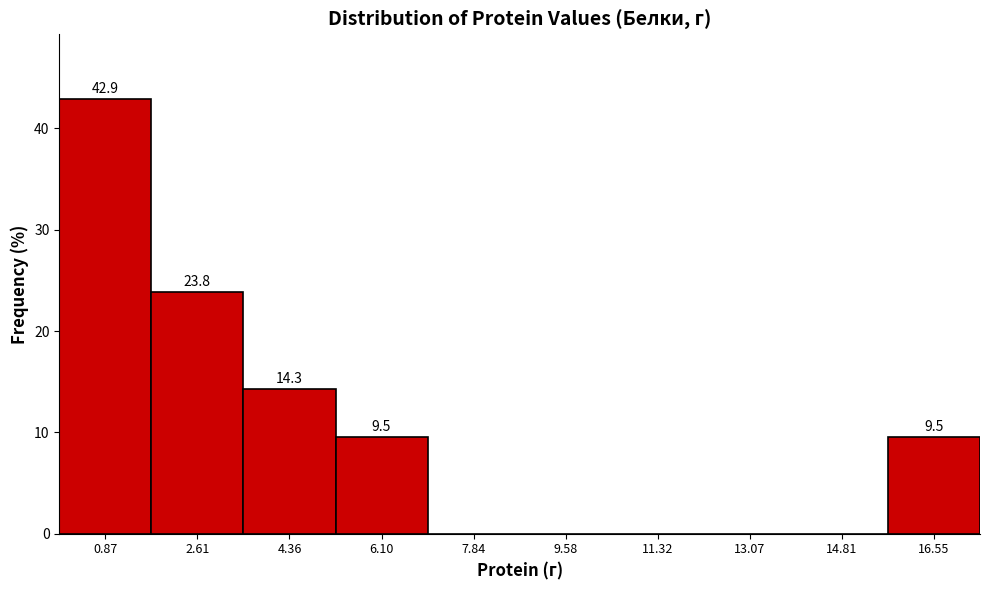

Which range on the x-axis has the tallest bar?

0.0 to 1.8